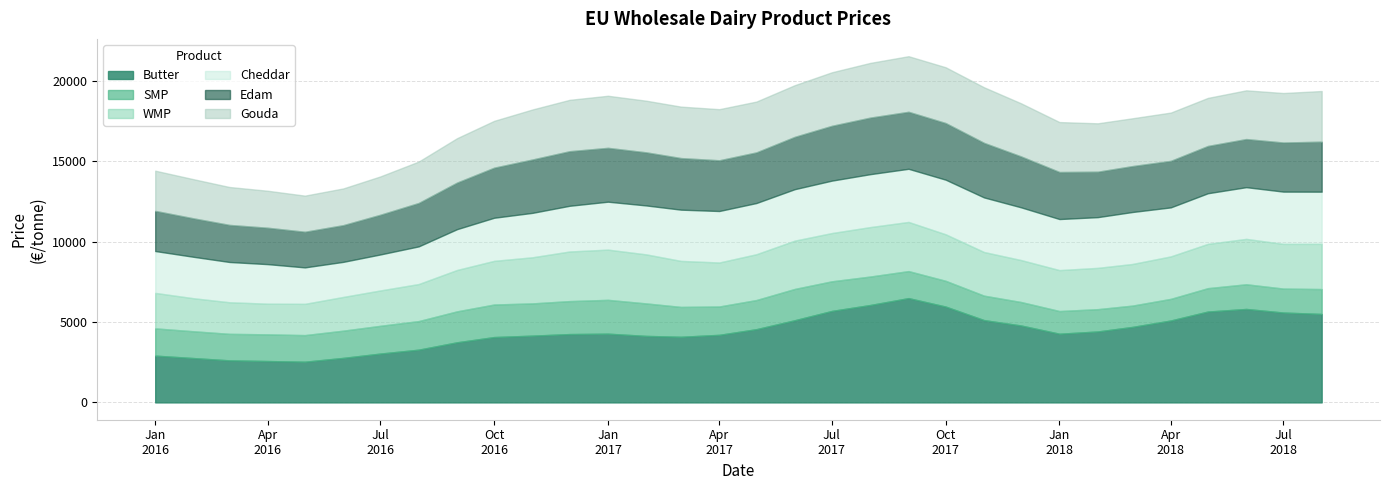

The Cheddar series shows 3394.6 at 2017-10-01. True or false?

True